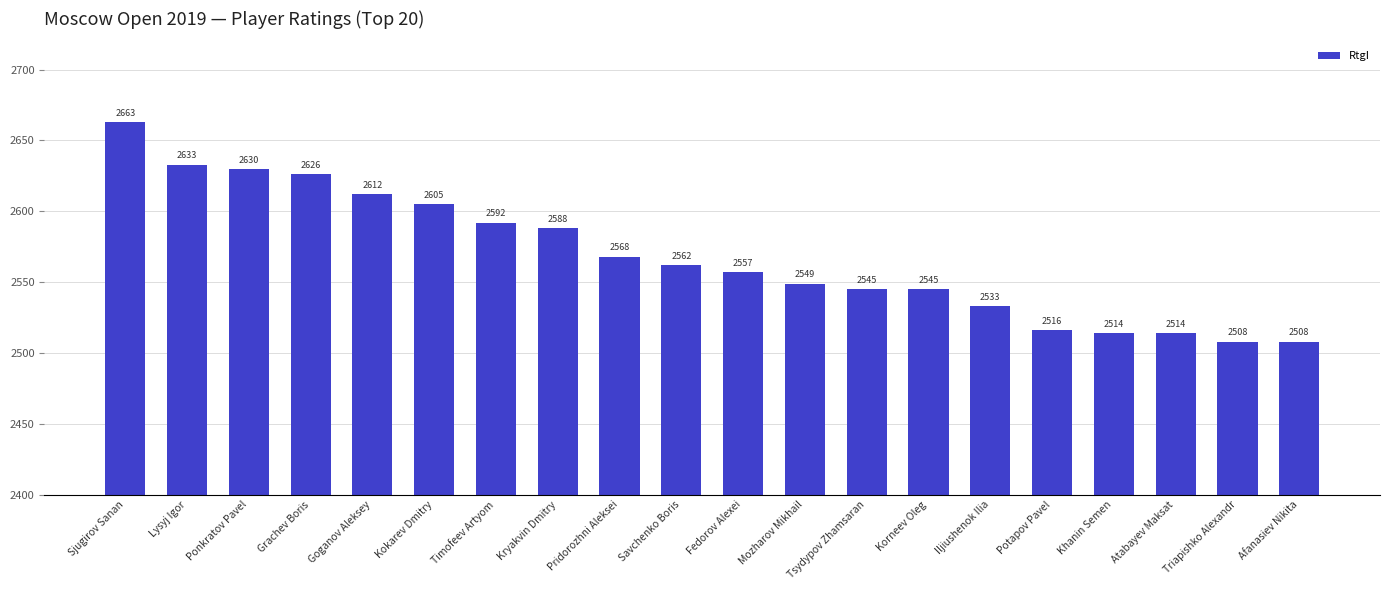

What is the value of the 4th bar from the left?

2626